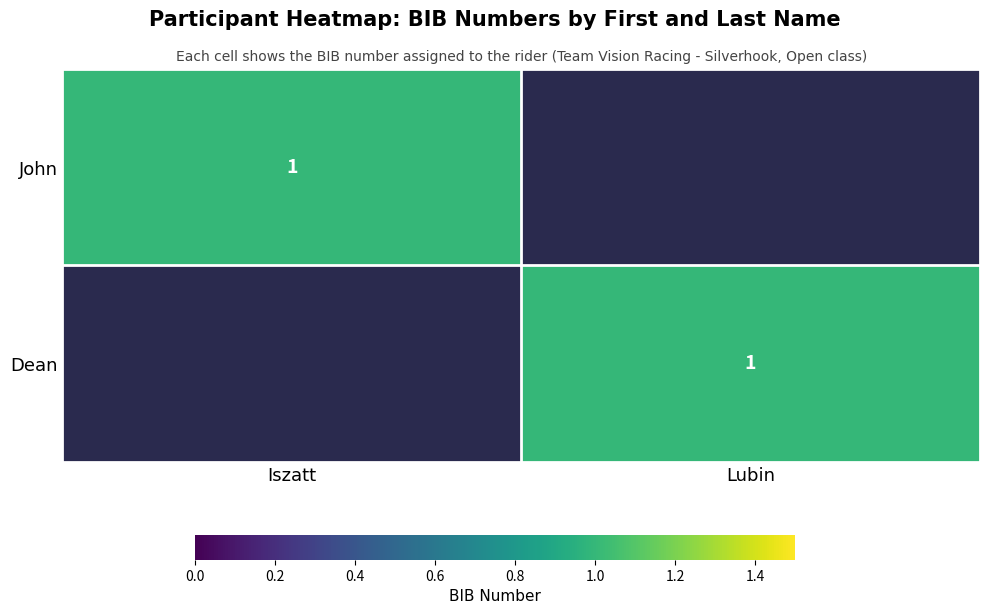

Is it true that Dean equals 1 at Lubin?

True